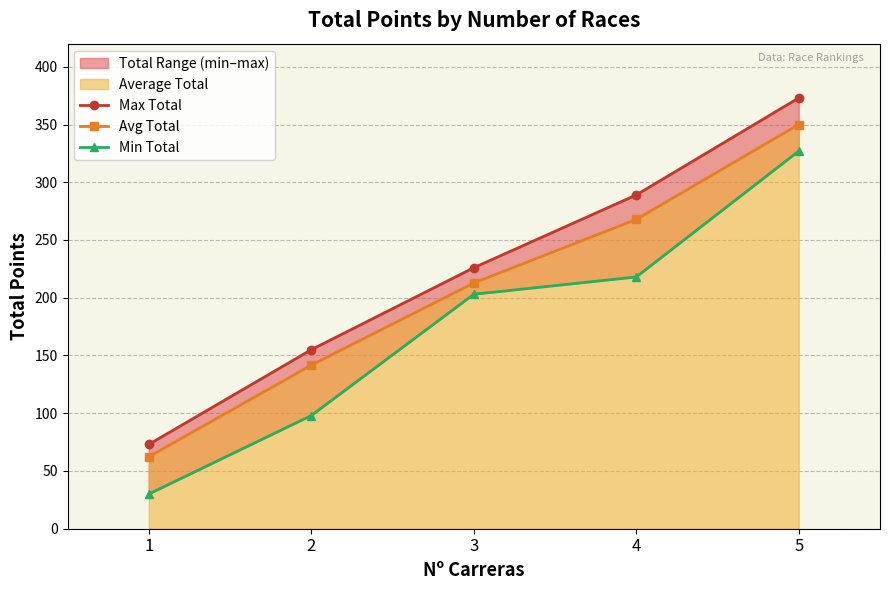

How many data points in Avg Total are above 212?

3